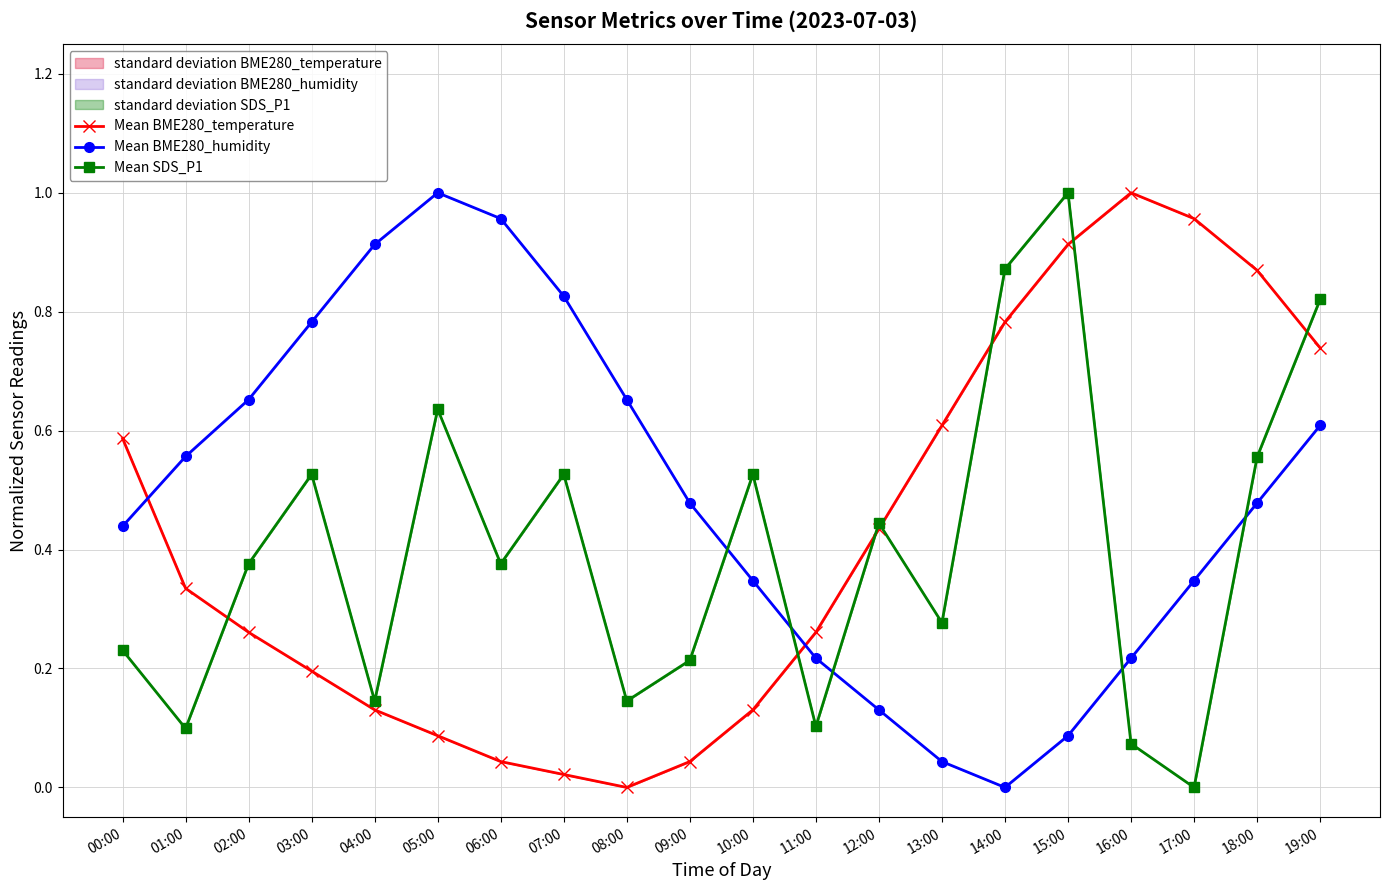

What is the approximate value of Mean SDS_P1 at 09:00?

0.2